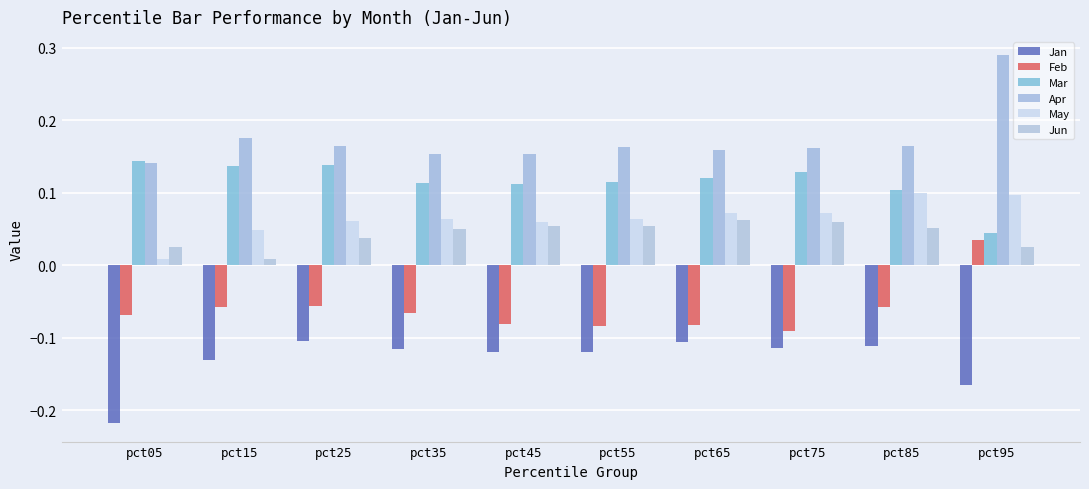

The value of Mar at pct15 is 0.1. True or false?

True